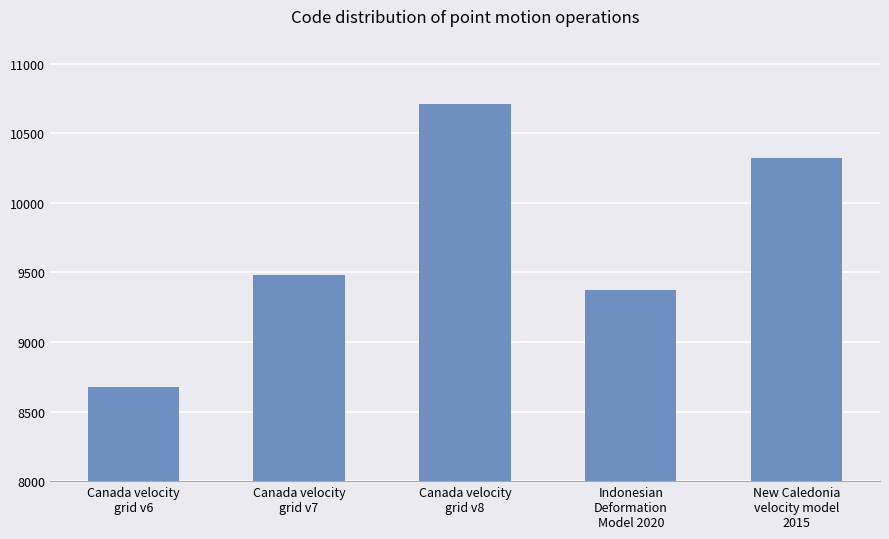

What is the label of the 4th bar from the right?

Canada velocity
grid v7